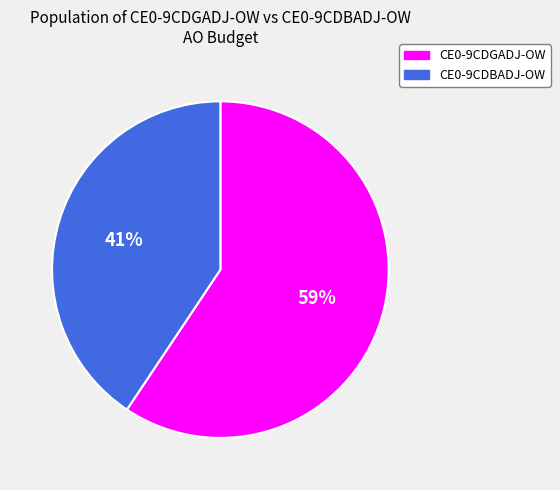

Is the sum of CE0-9CDBADJ-OW and CE0-9CDGADJ-OW greater than half?

Yes